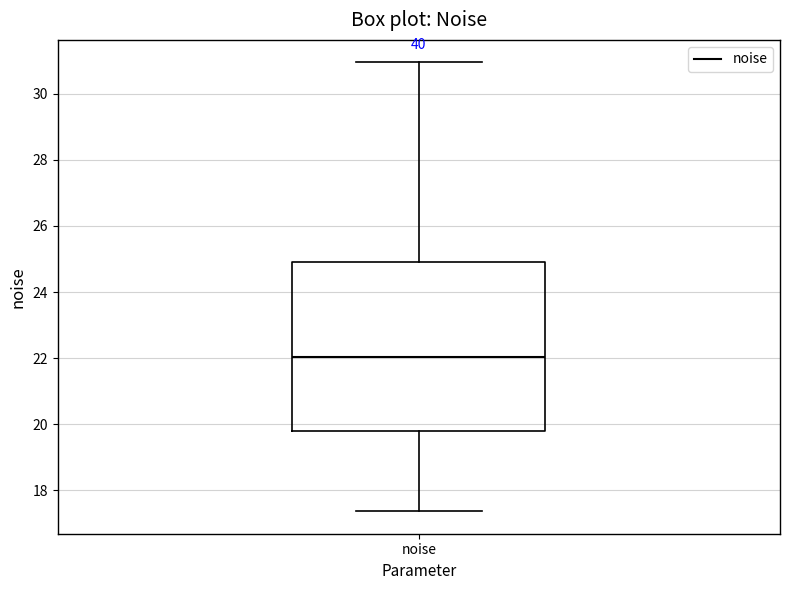

Where does the upper whisker of the box for noise end on the y-axis? The values are not printed on the chart, so give them approximately, as read against the axis.

31.0